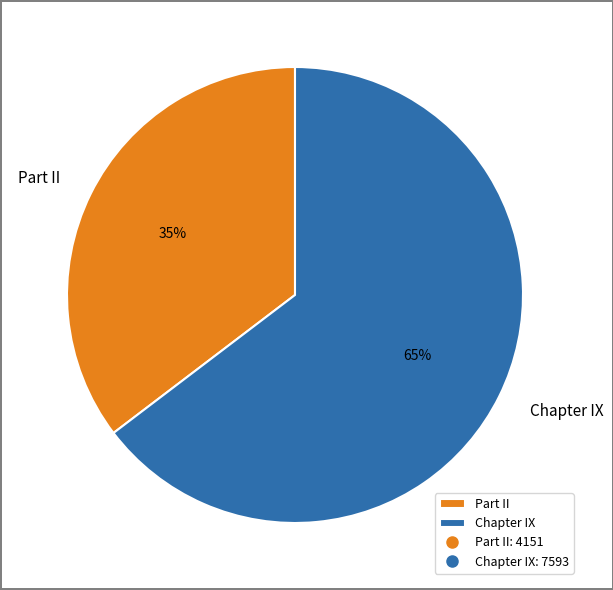

What is the largest slice in the pie chart?

Chapter IX